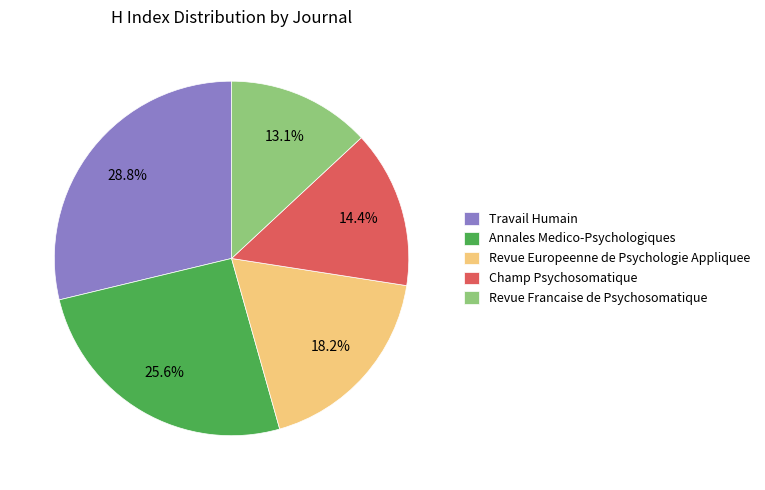

To the nearest percent, what is the average slice percentage?

20%